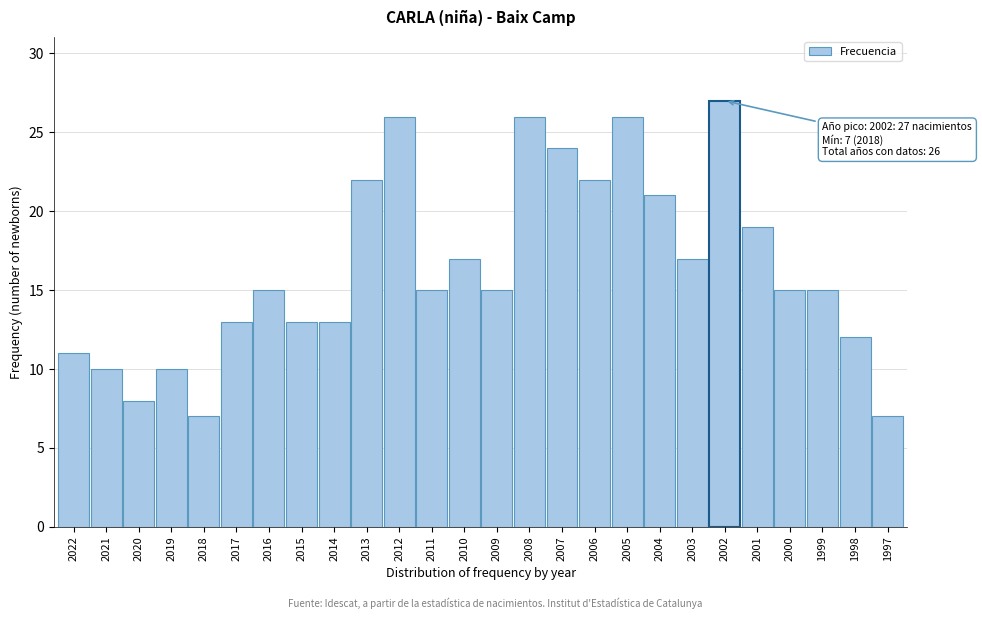

Reading left to right, what are all the values shown in this chart?

11	10	8	10	7	13	15	13	13	22	26	15	17	15	26	24	22	26	21	17	27	19	15	15	12	7